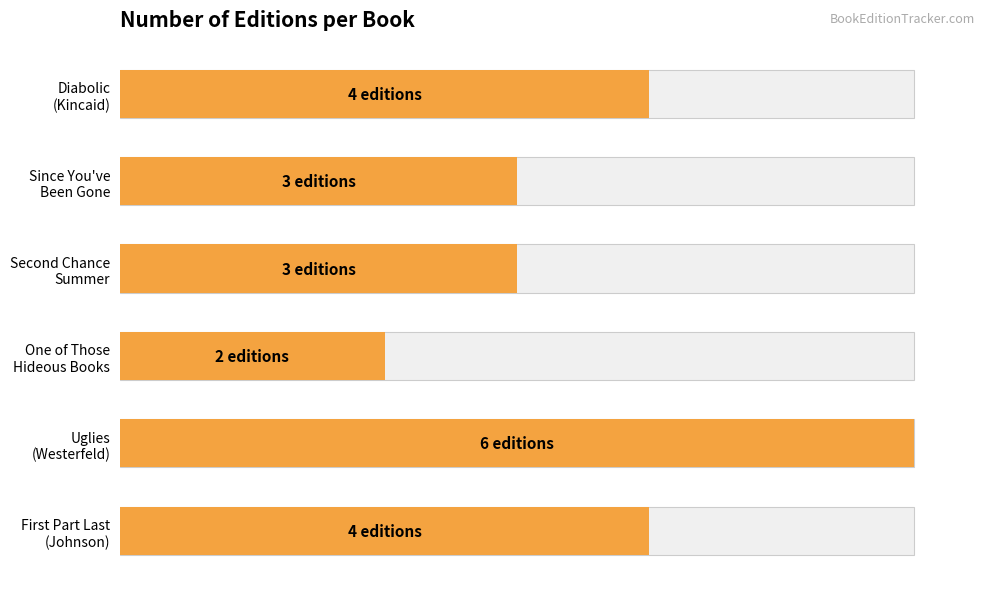

What is the value of the 5th bar from the left?

6